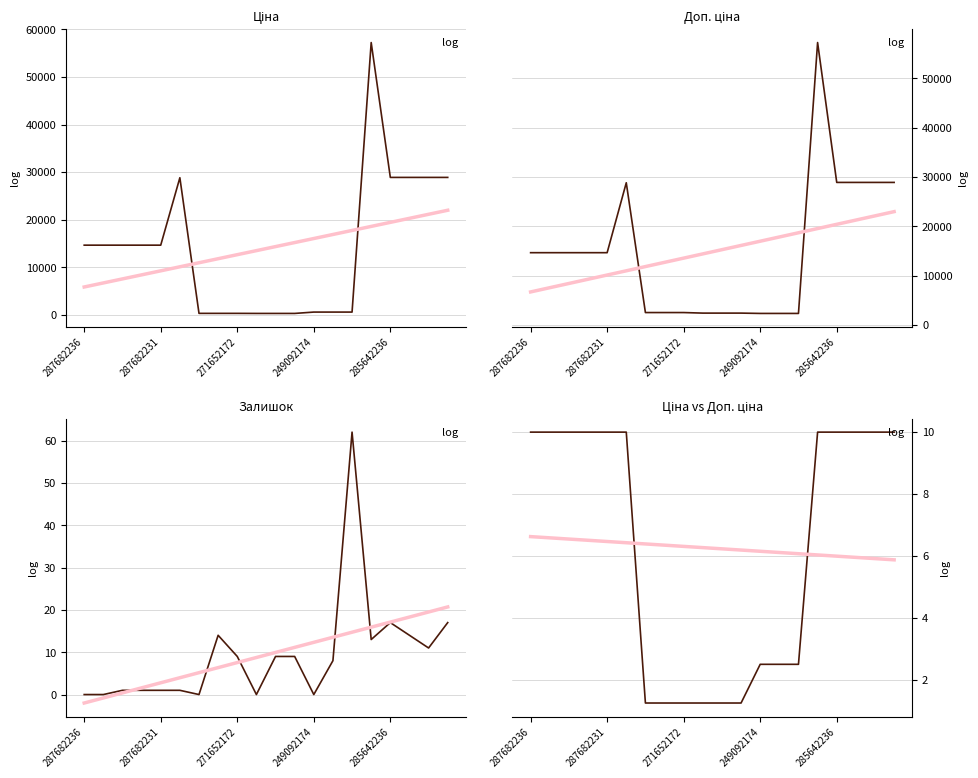

How many lines are shown in the chart?

4